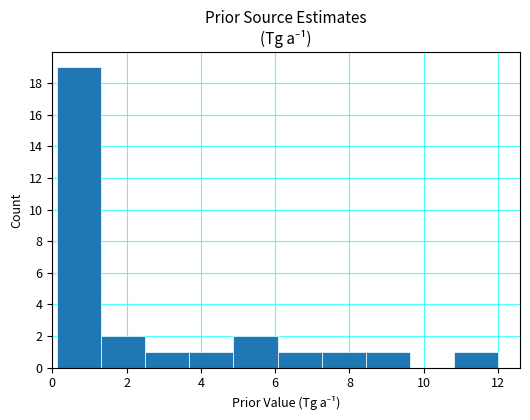

Reading left to right, list every bar in this chart as the range it spans on the x-axis followed by its height. Neither the bar edges nor the heights are printed on the chart, so give them approximately, as read against the axes.

0.2 to 1.4: 19
1.4 to 2.6: 2
2.6 to 3.6: 1
3.6 to 4.8: 1
4.8 to 6.0: 2
6.0 to 7.2: 1
7.2 to 8.4: 1
8.4 to 9.6: 1
9.6 to 10.8: 0
10.8 to 12.0: 1